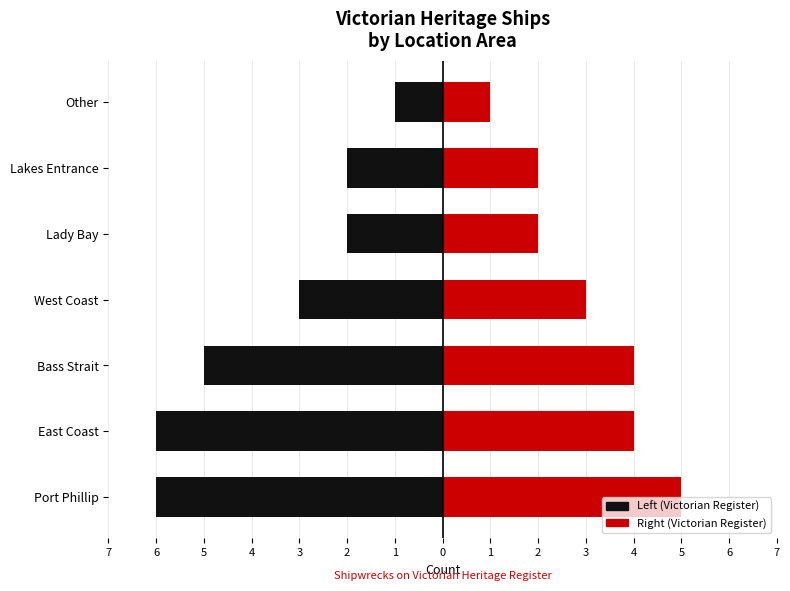

What is the difference between the Heritage (Right) values at Lakes Entrance and Port Phillip?

3